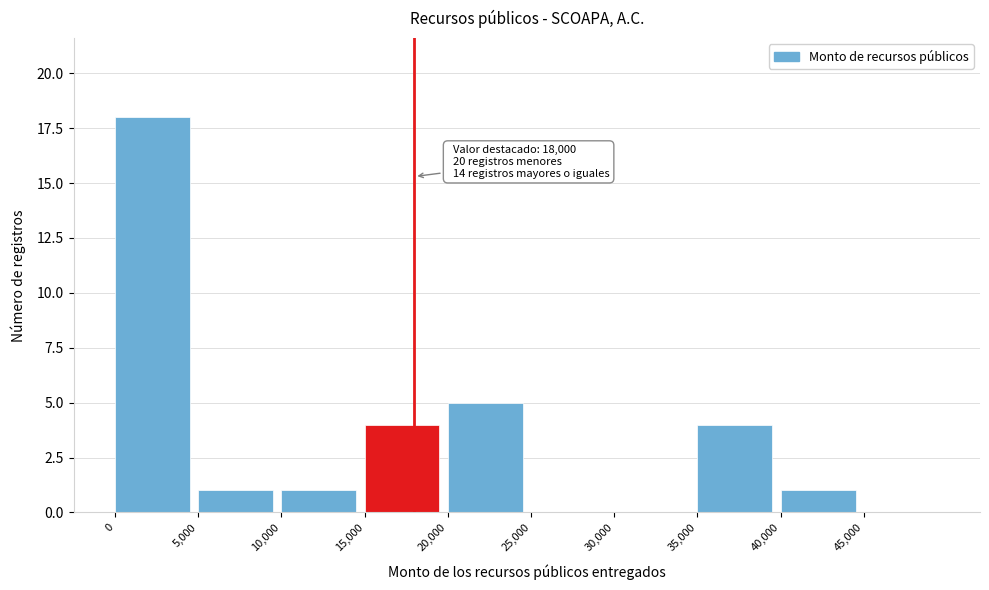

Which range on the x-axis has the tallest bar?

0 to 5000